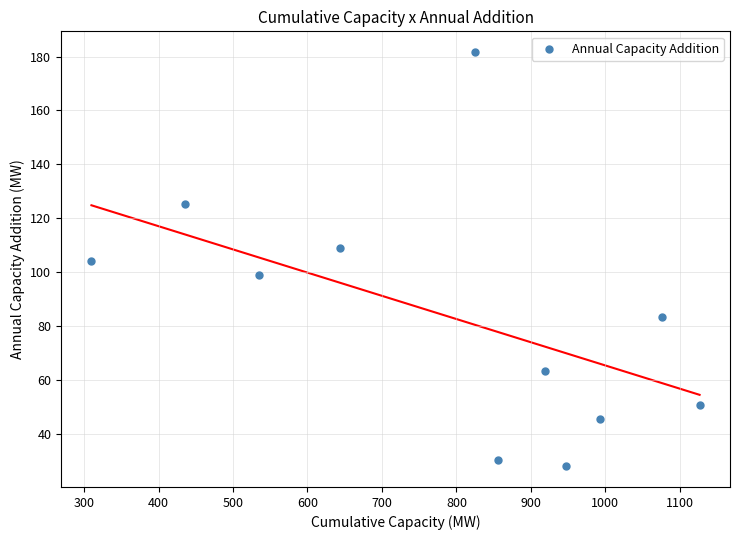

What is the average X value?

787.6